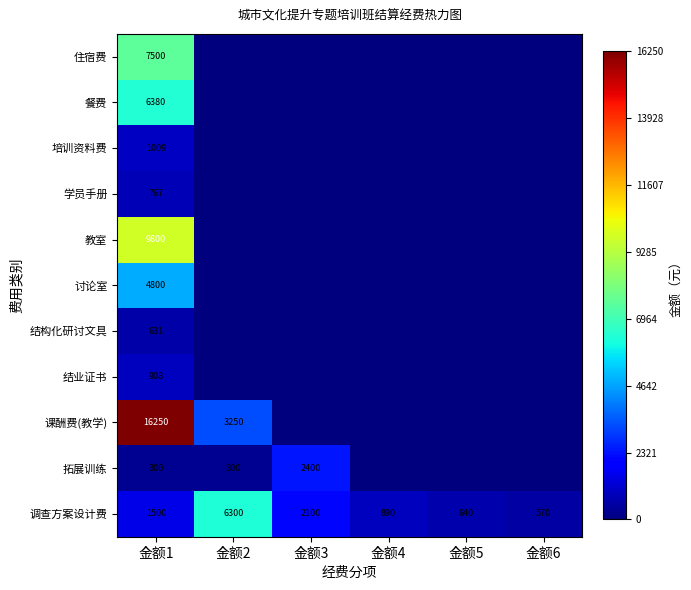

At how many categories does at least one series exceed 13968?

1